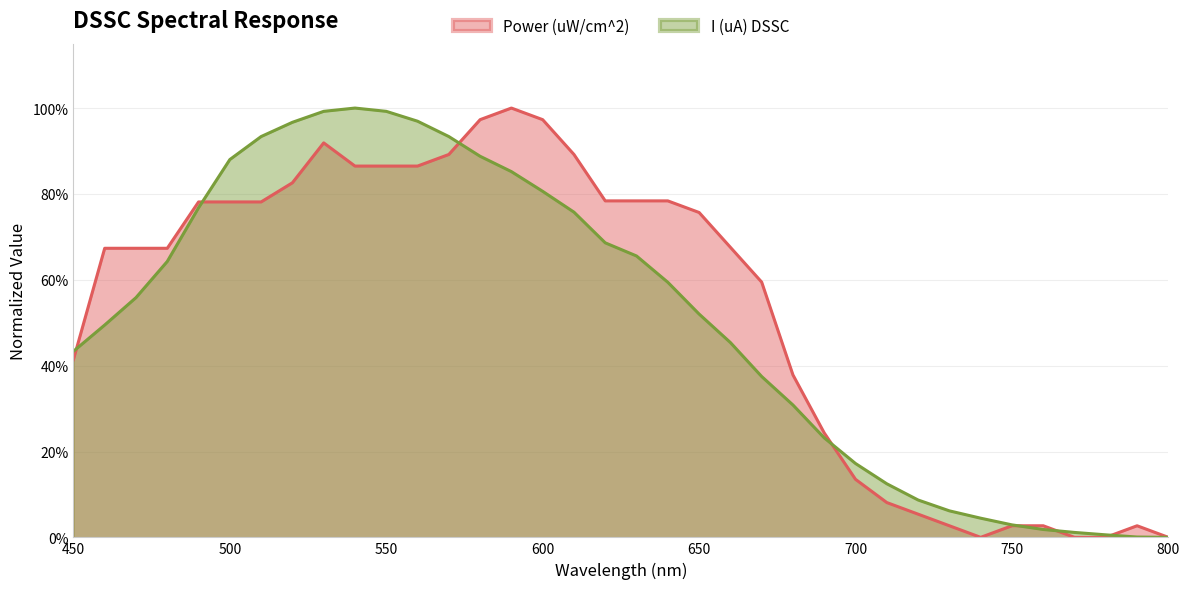

How many lines are shown in the chart?

2